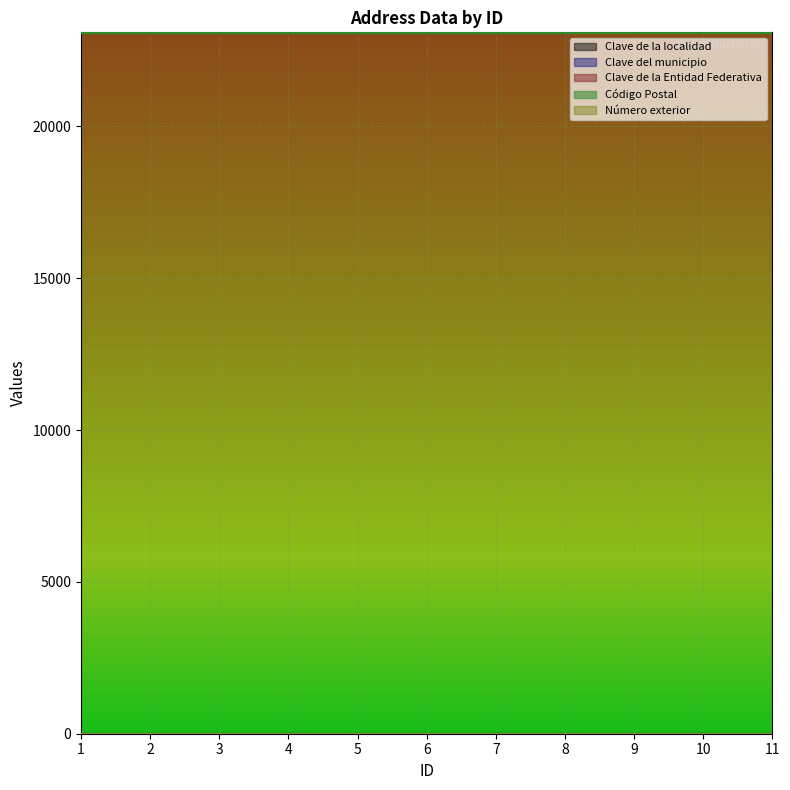

At which label does Número exterior reach its peak?

1